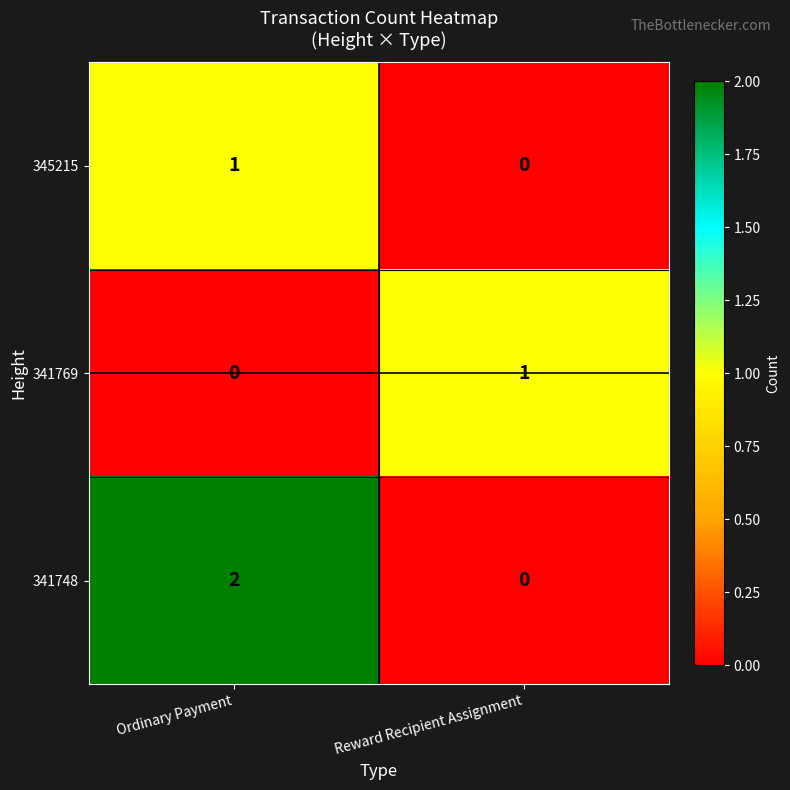

Which category has the lowest value in the 341748 series?

Reward Recipient Assignment